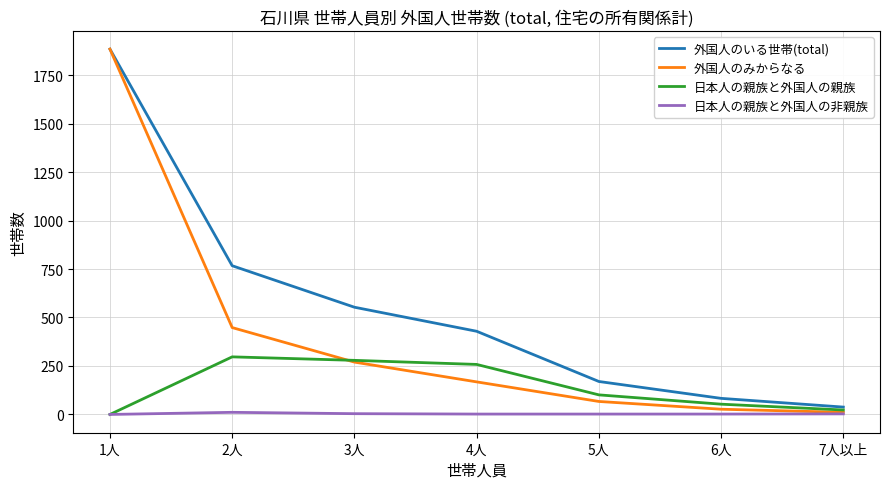

How many distinct data groups are displayed?

4